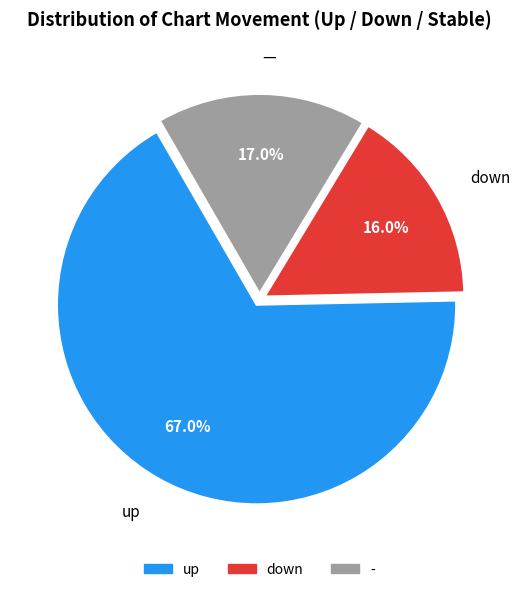

The up slice represents 67% of the pie. True or false?

True